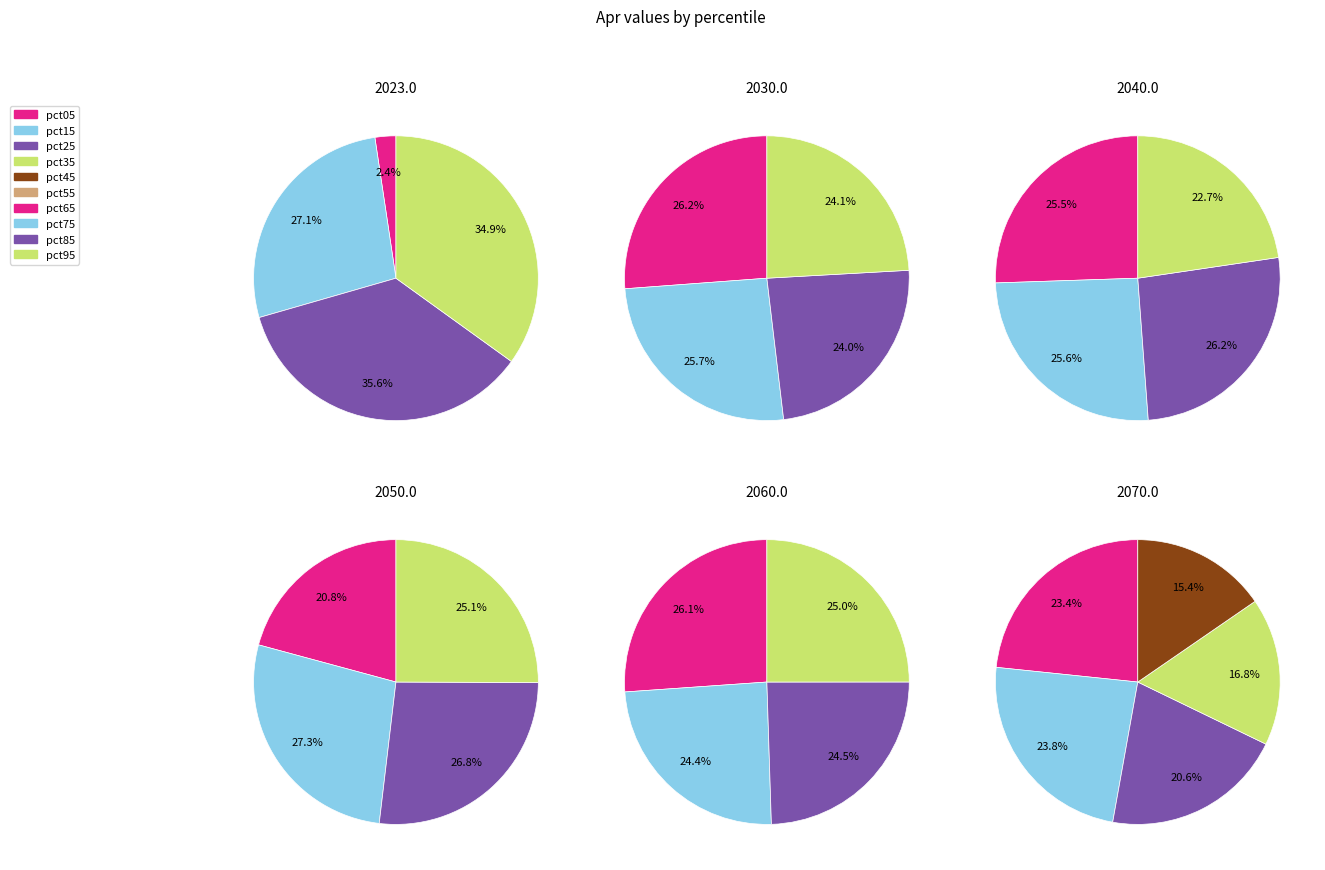

To the nearest percent, what is the combined percentage of pct65 and pct05?

13%